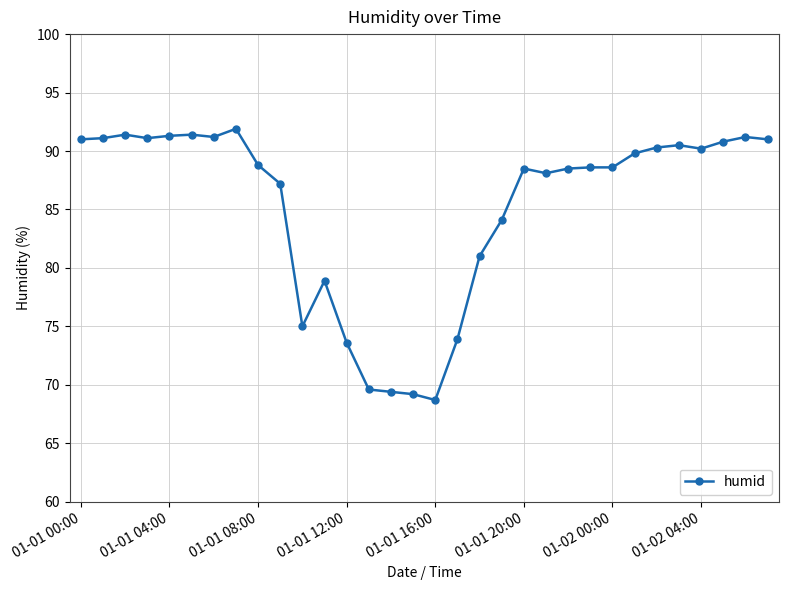

What is the difference between the maximum and minimum values?

23.2